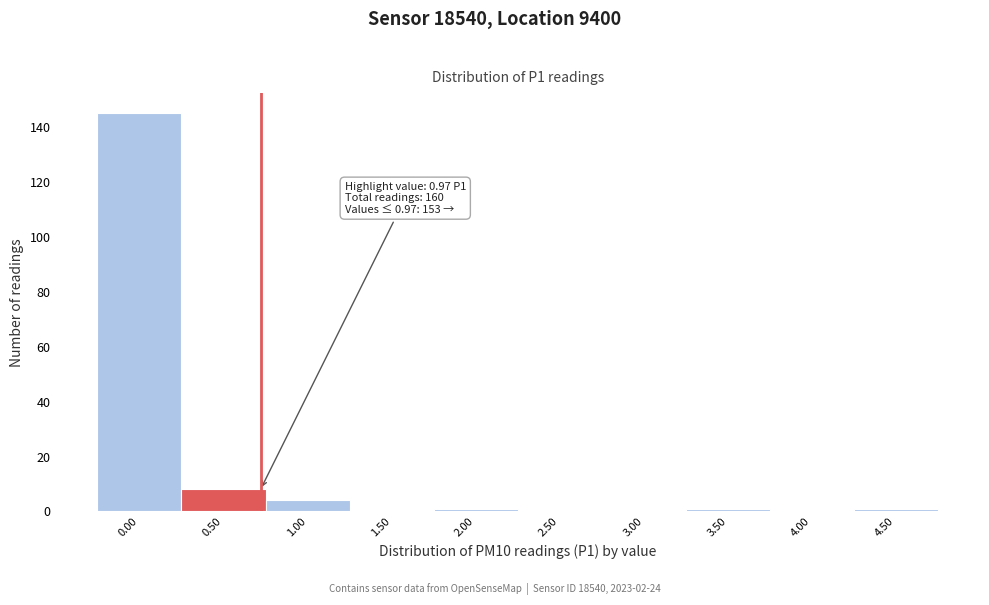

Reading right to left, list all the values displayed in this chart.

4.50=1	4.00=0	3.50=1	3.00=0	2.50=0	2.00=1	1.50=0	1.00=4	0.50=8	0.00=145